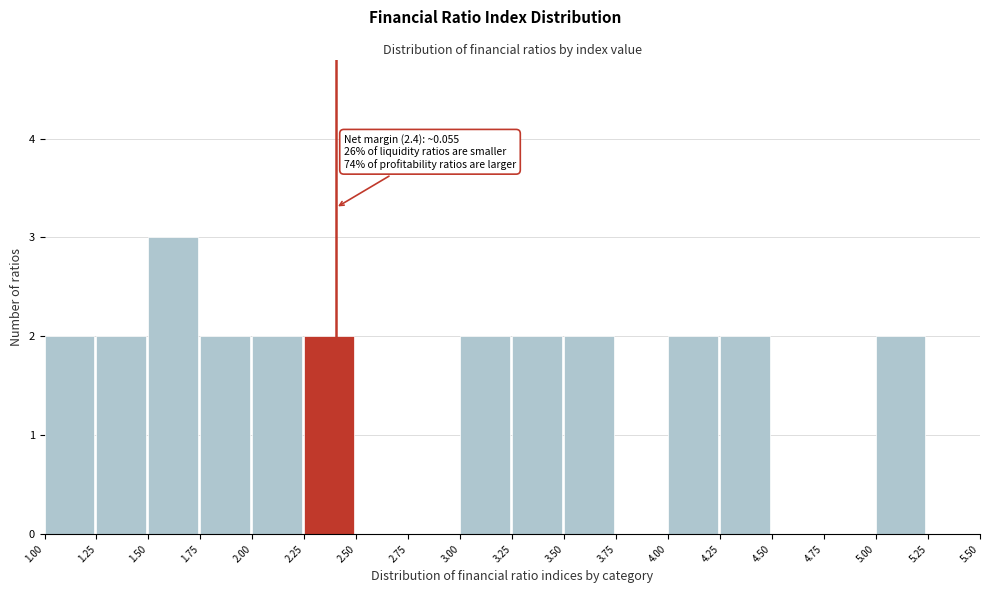

Which range on the x-axis has the tallest bar?

1.50 to 1.75